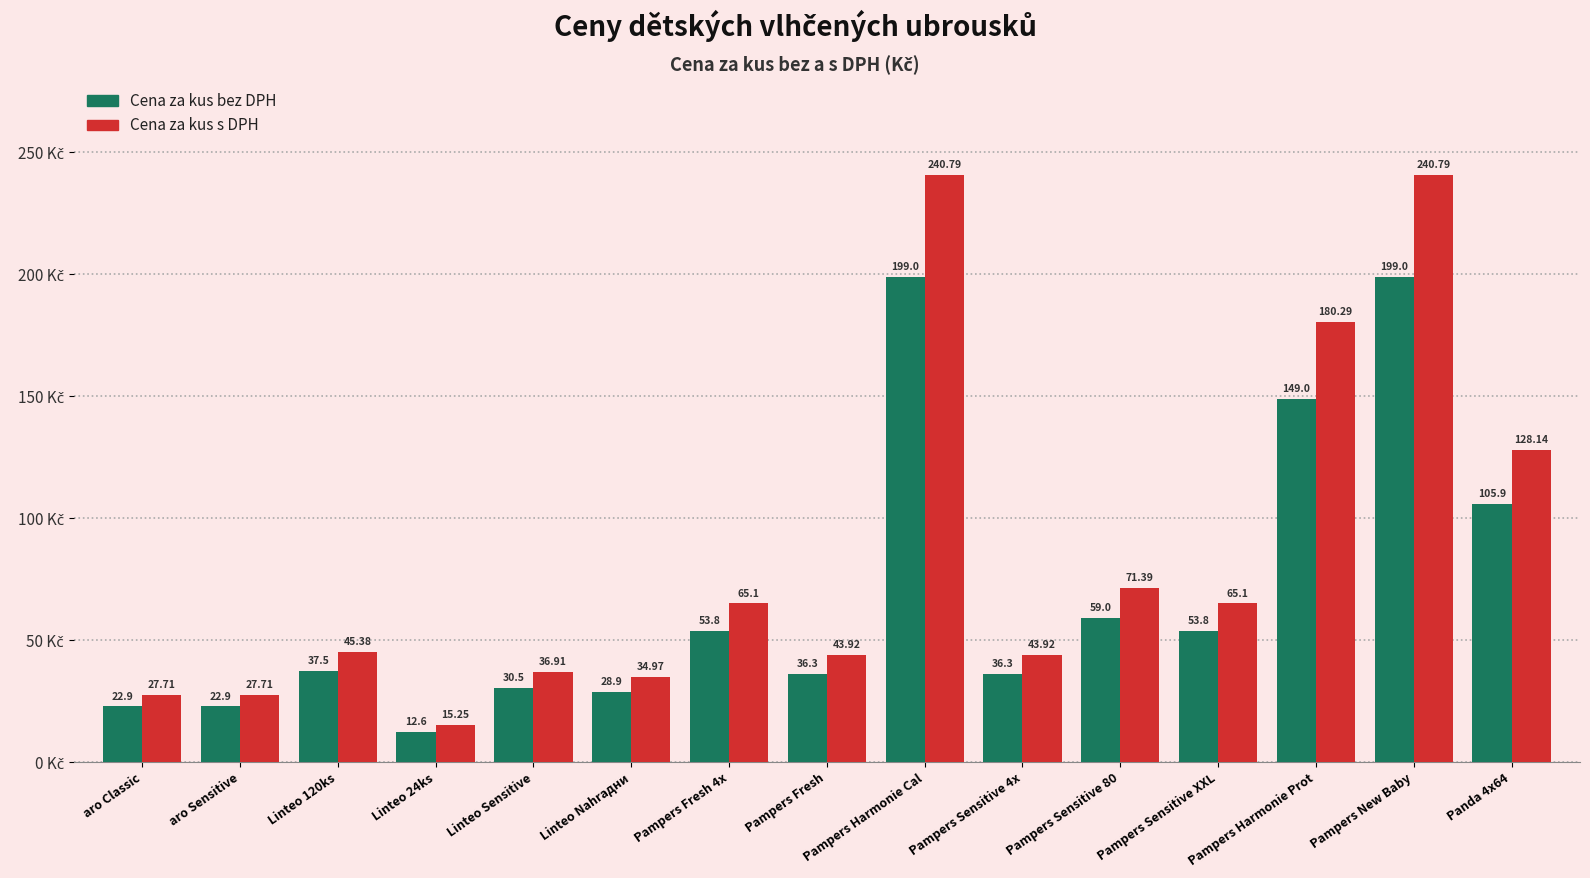

What is the difference between the highest and lowest values at Panda 4x64?

22.2